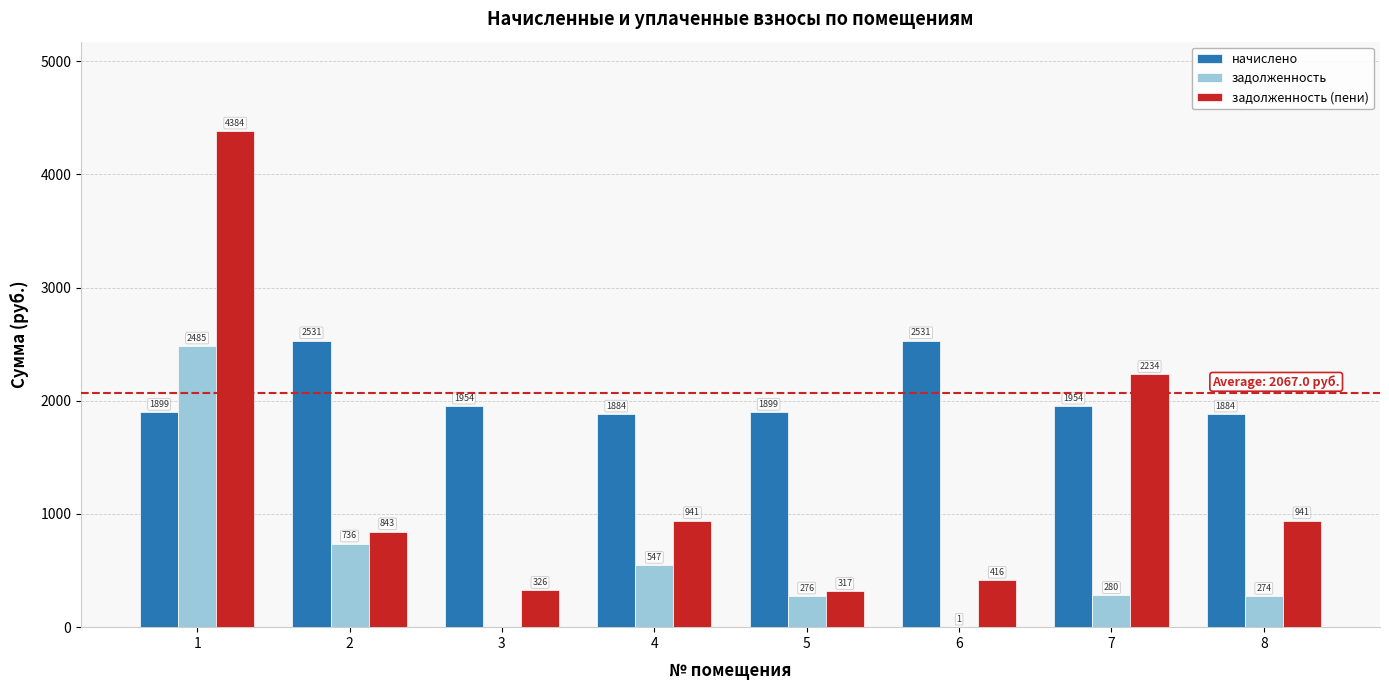

What is the sum of all начислено values?

16536.0